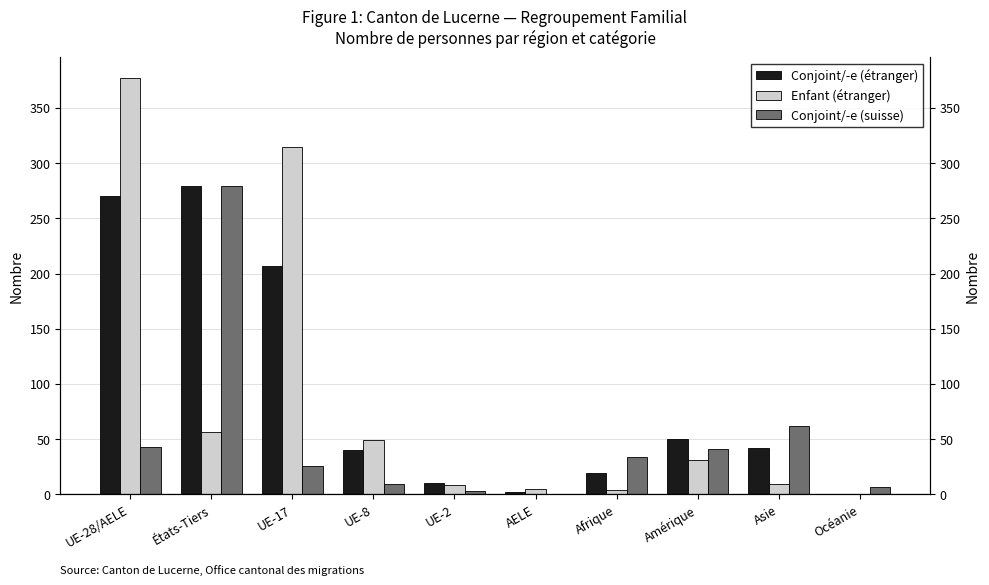

Reading left to right, what are all the values shown in this chart?

Conjoint/-e (étranger): 270	279	207	40	10	2	19	50	42	0
Enfant (étranger): 377	56	315	49	8	5	4	31	9	0
Conjoint/-e (suisse): 43	279	26	9	3	0	34	41	62	7